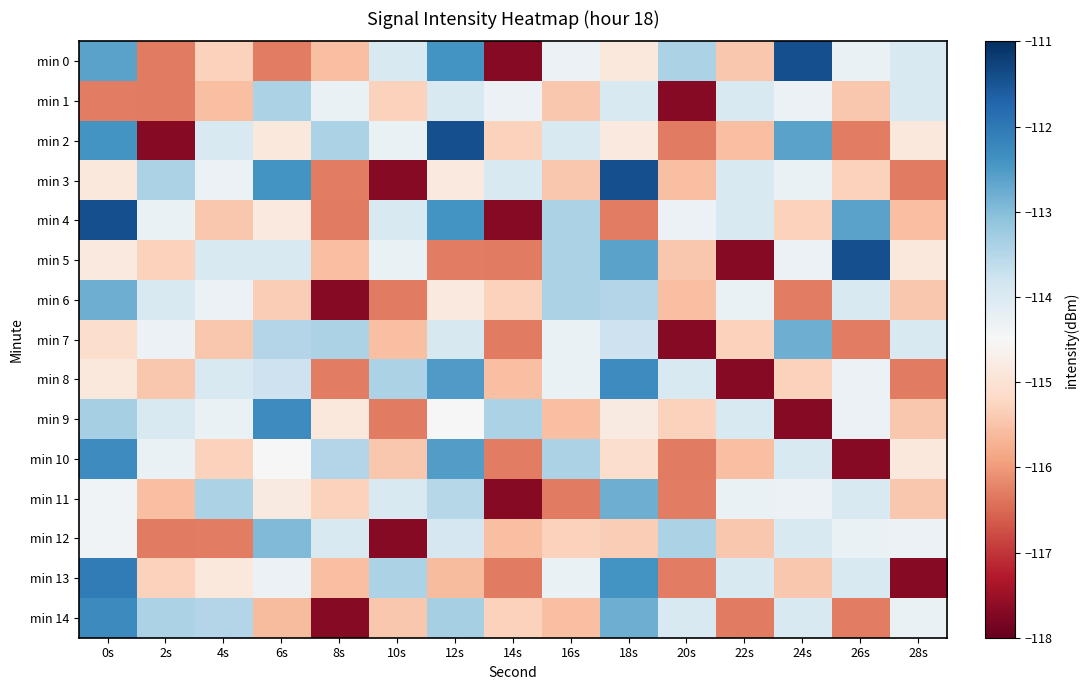

What is the difference between the highest and lowest values at 18s?

4.9